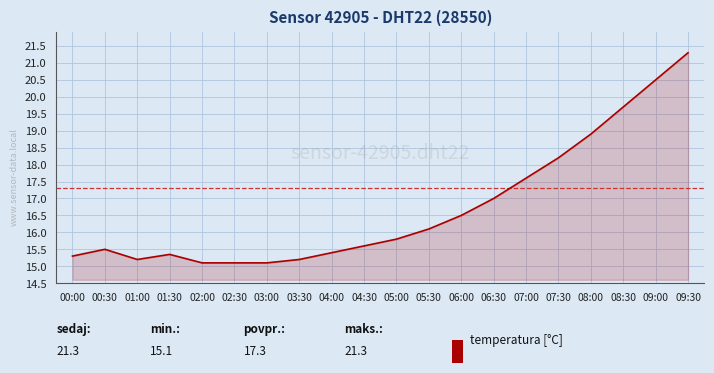

What is the minimum value shown in the chart?

15.1